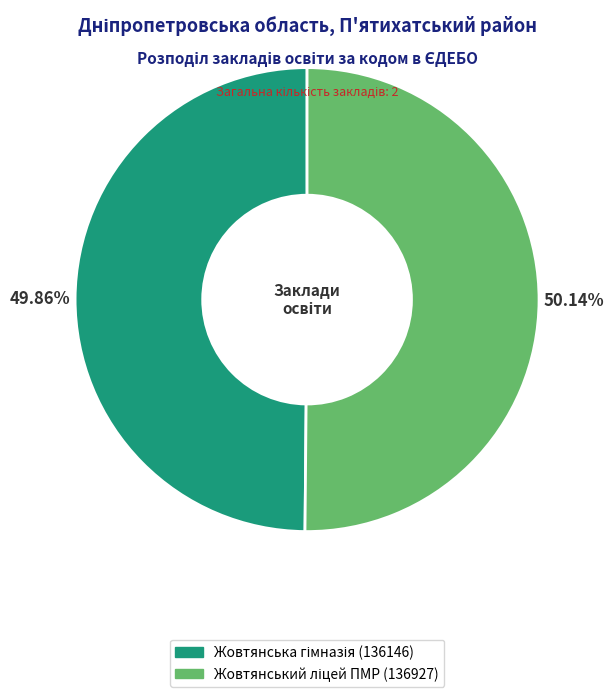

Is there any slice that represents more than half of the pie?

Yes